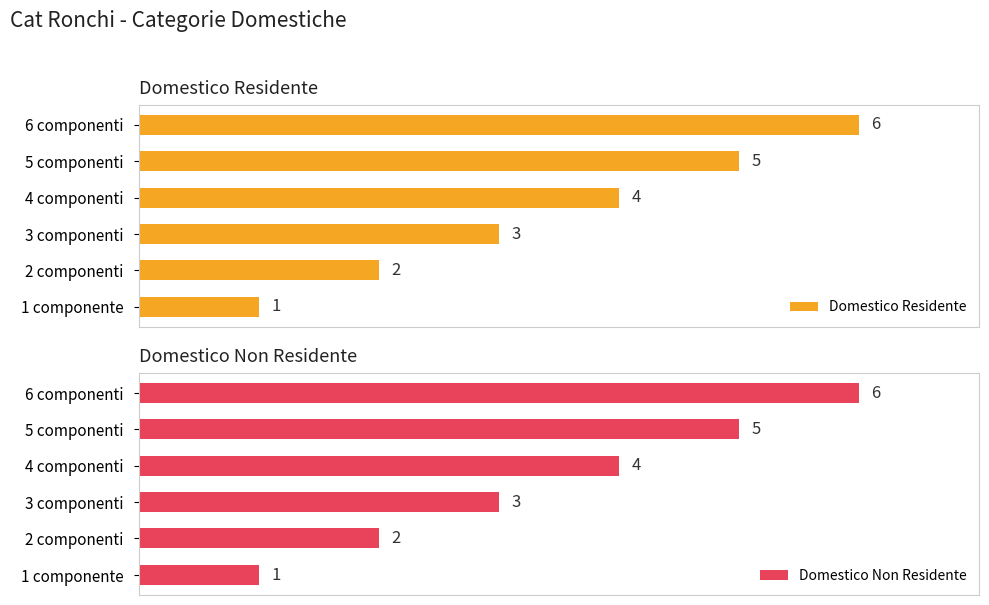

Count the Domestico Non Residente values in the range 2 to 5.

4